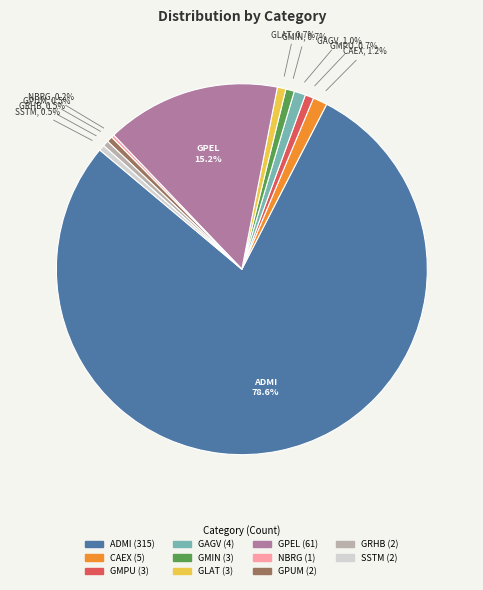

What percentage is the GAGV slice, to the nearest percent?

1%